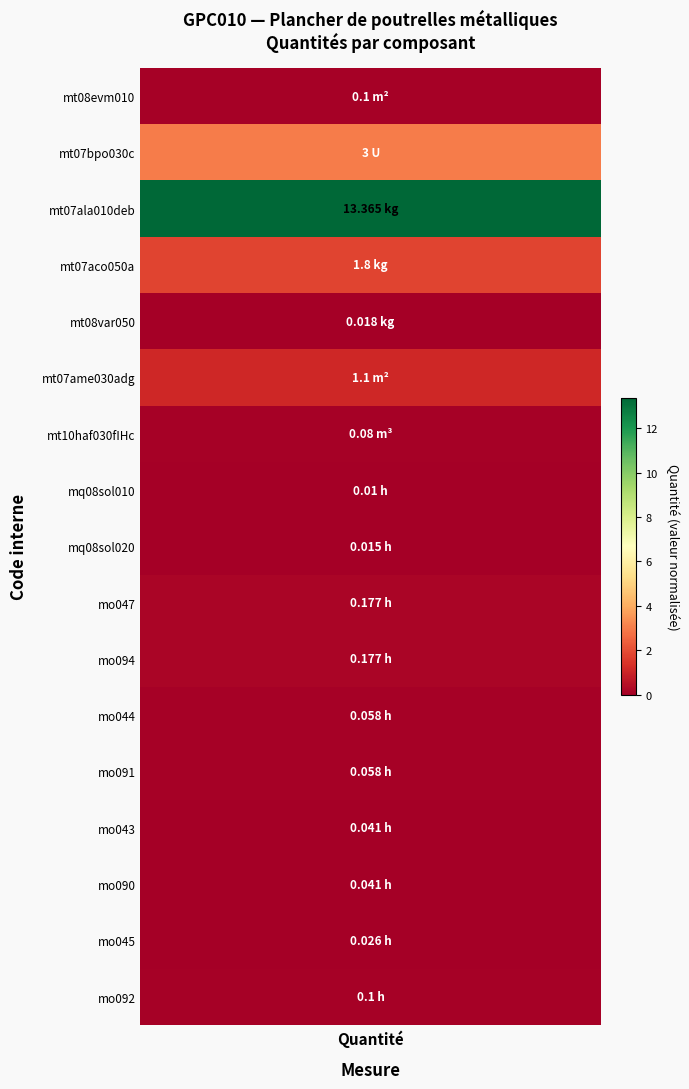

The value at mo090 is 0.0. True or false?

False